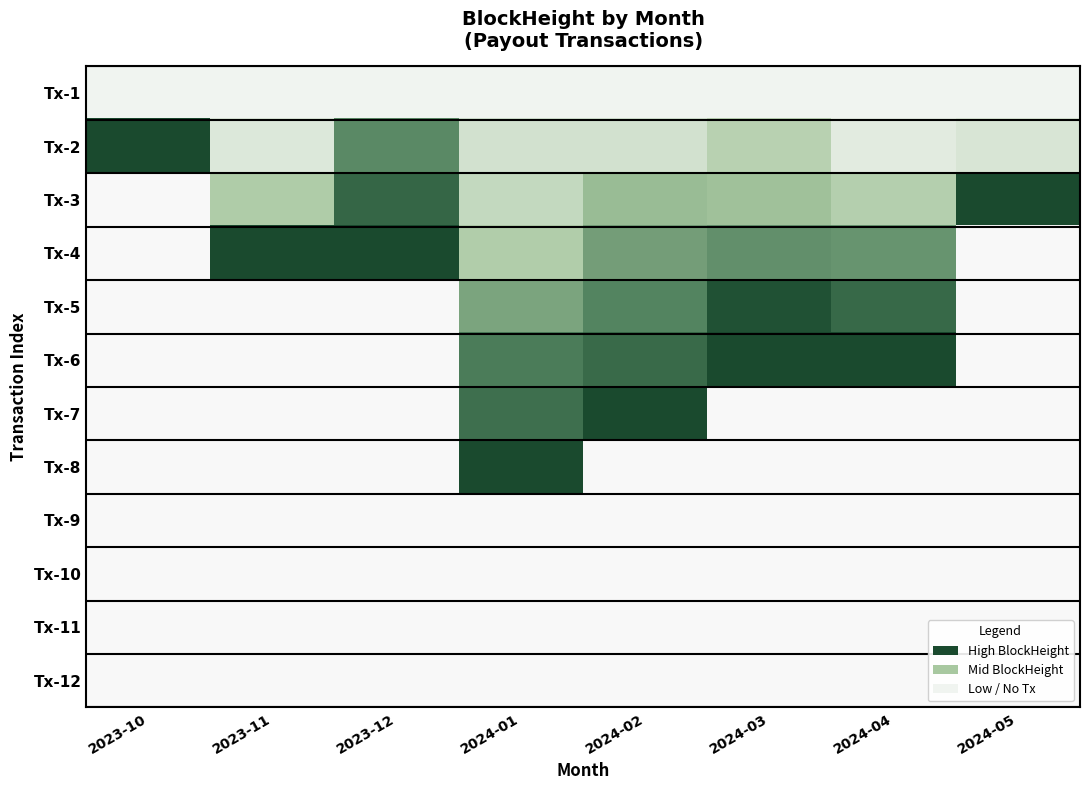

Which series has the largest range (max minus min)?

Tx-2